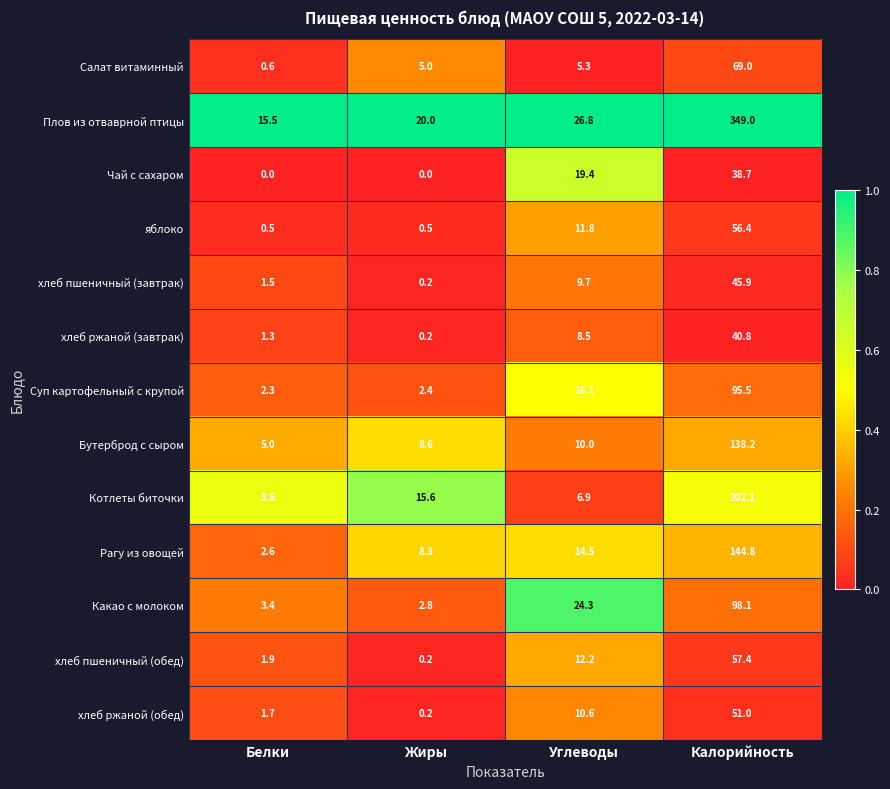

Rank the categories by Суп картофельный с крупой value from highest to lowest.

Калорийность, Углеводы, Жиры, Белки